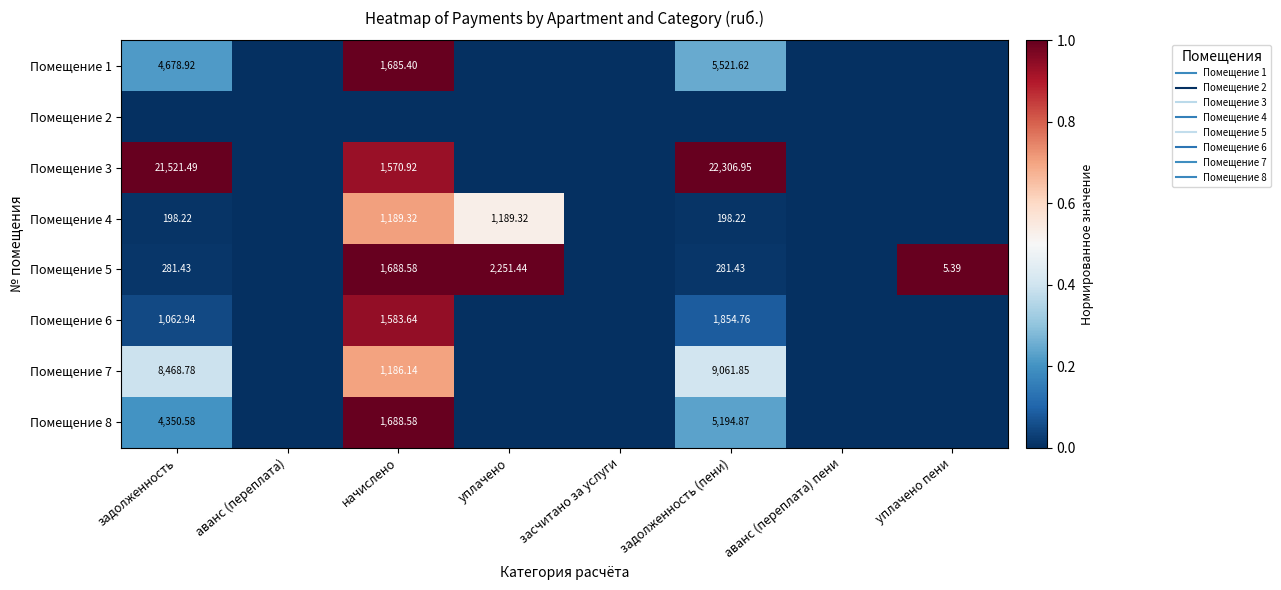

At which label does Помещение 1 reach its peak?

начислено